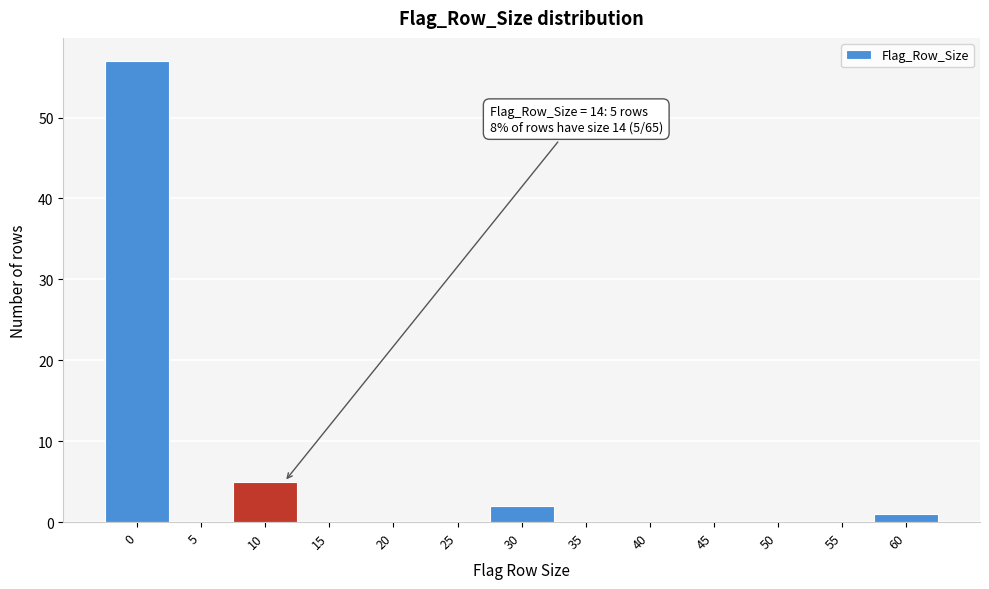

Reading left to right, extract all data points from this chart.

0=57	5=0	10=5	15=0	20=0	25=0	30=2	35=0	40=0	45=0	50=0	55=0	60=1